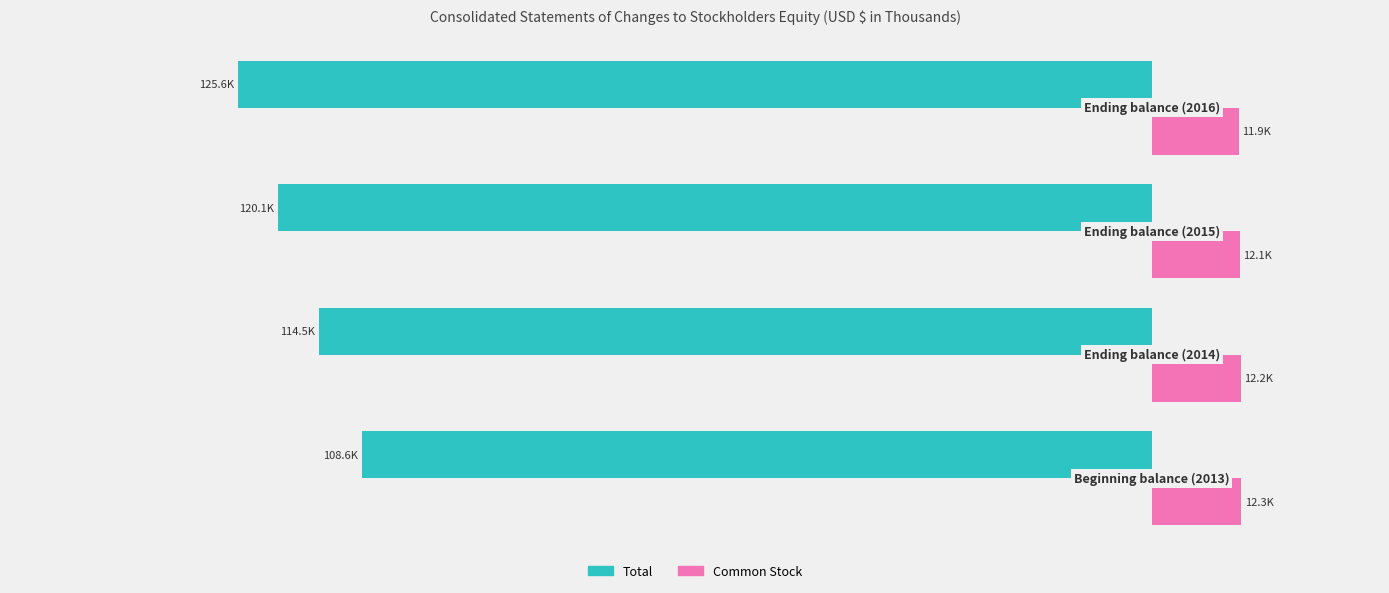

What are all the series names shown in the legend?

Total, Common Stock